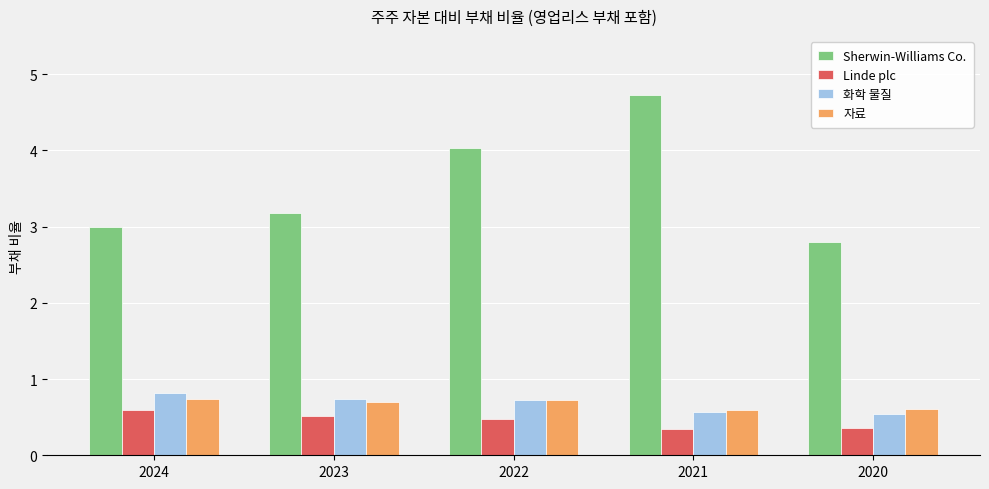

What is the highest value of the Linde plc series?

0.6